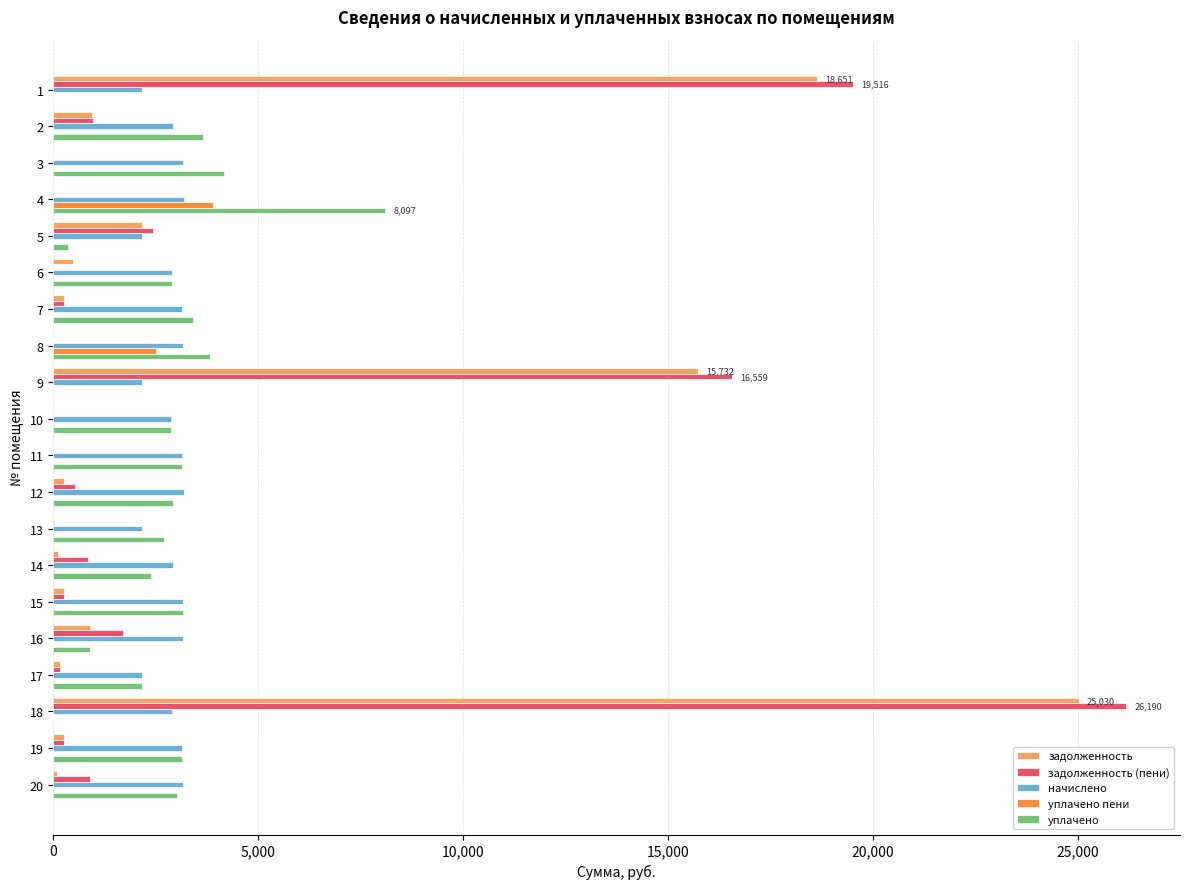

Between 9 and 15, which series saw the biggest shift?

задолженность (пени)